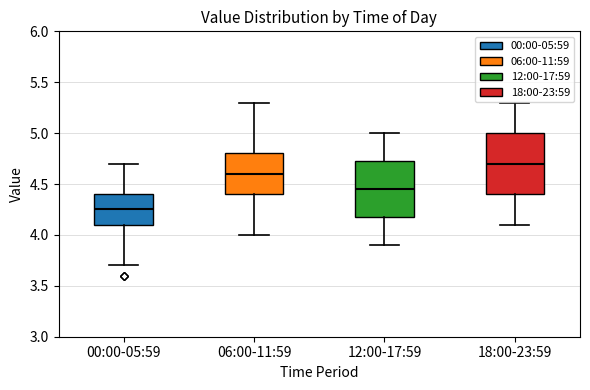

Which box's median line is the highest?

18:00-23:59